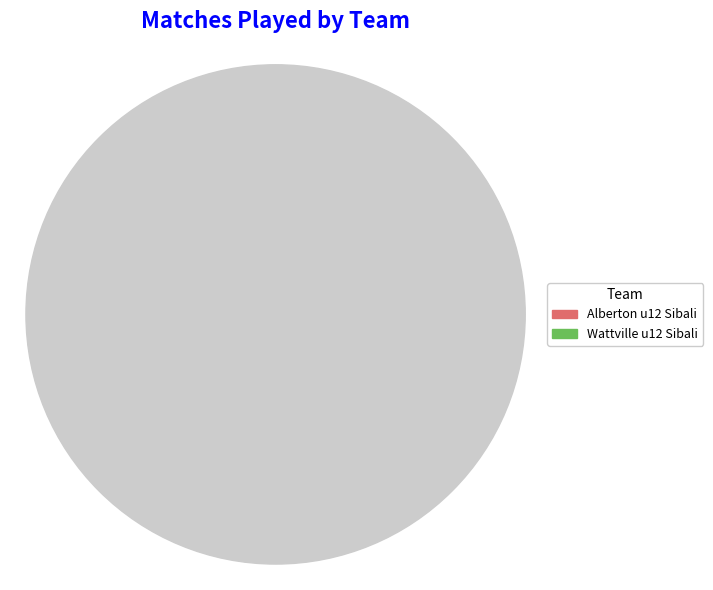

Is it true that Wattville u12 Sibali is 55% of the pie?

False